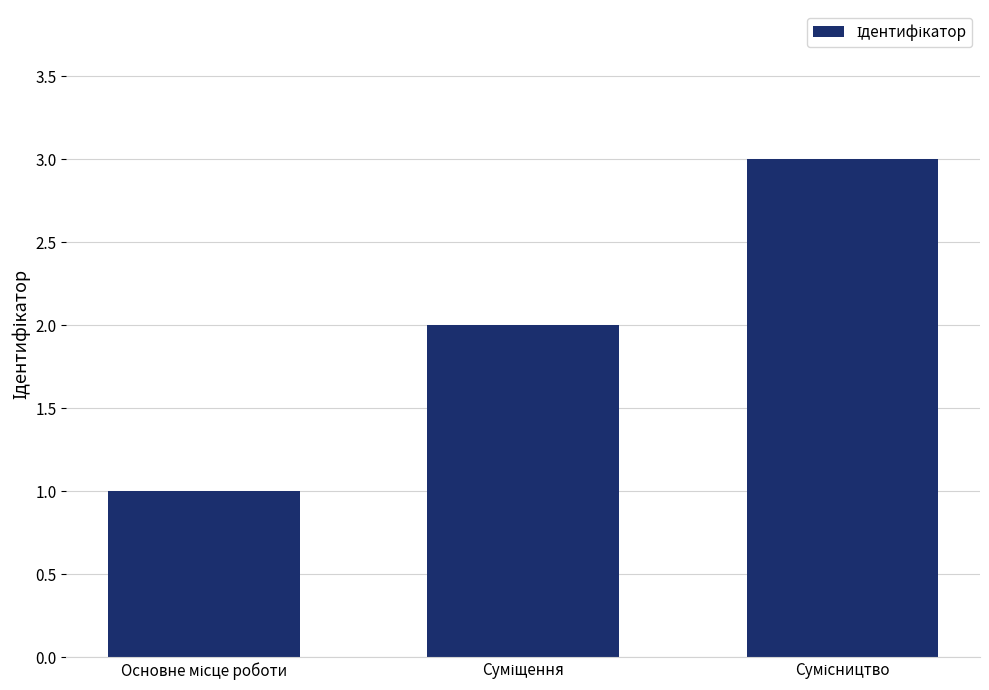

What is the sum of all values?

6